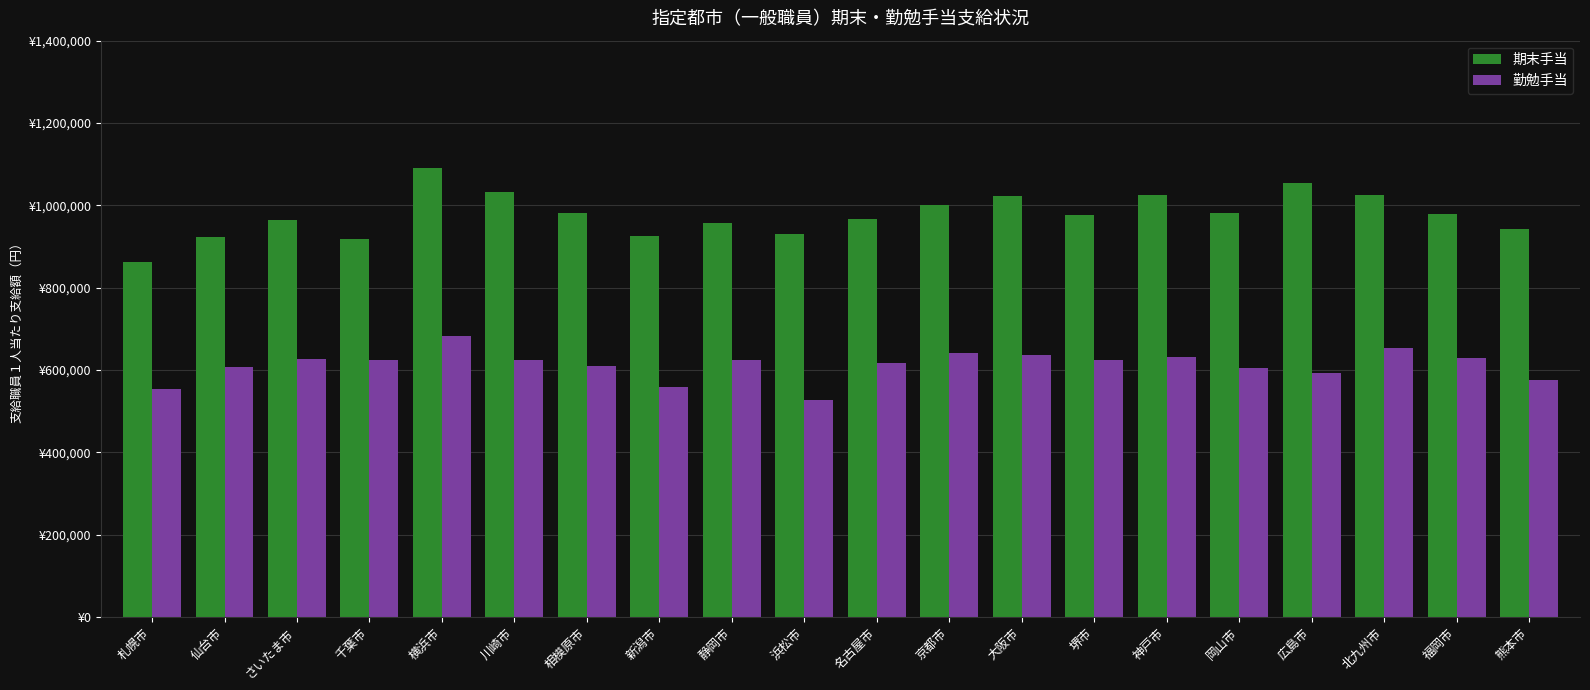

Is the value of 期末手当 at 京都市 greater than the value of 勤勉手当 at 福岡市?

Yes